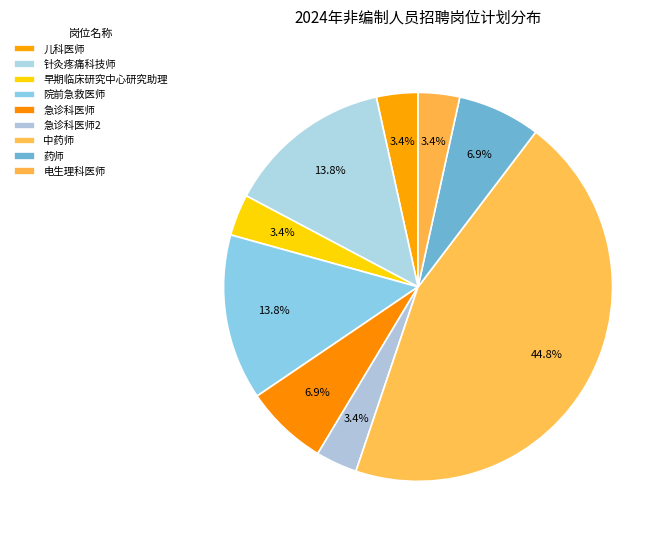

How many segments does this pie chart have?

9